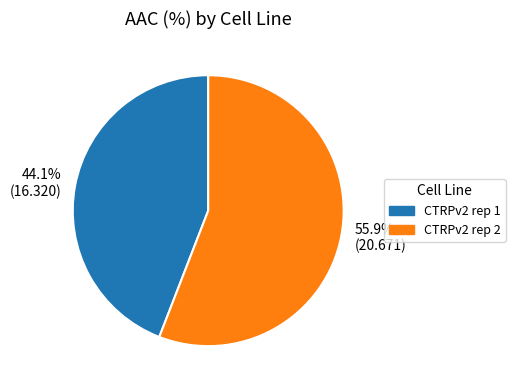

What is the largest slice in the pie chart?

55.9% (20.671)